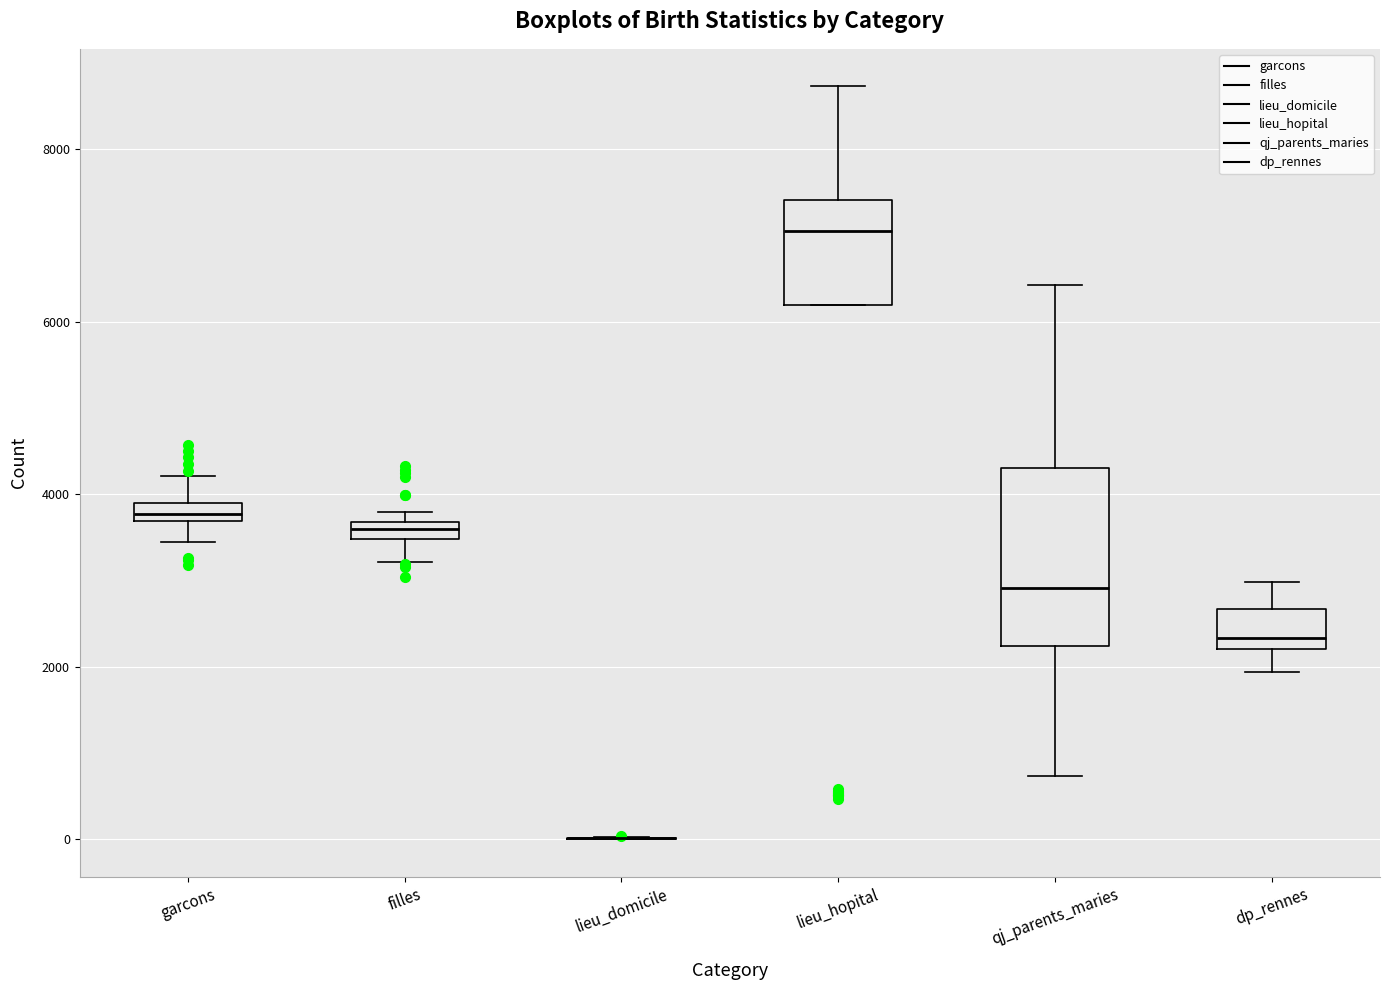

Comparing the boxes themselves (not the whiskers), which one is the tallest?

qj_parents_maries